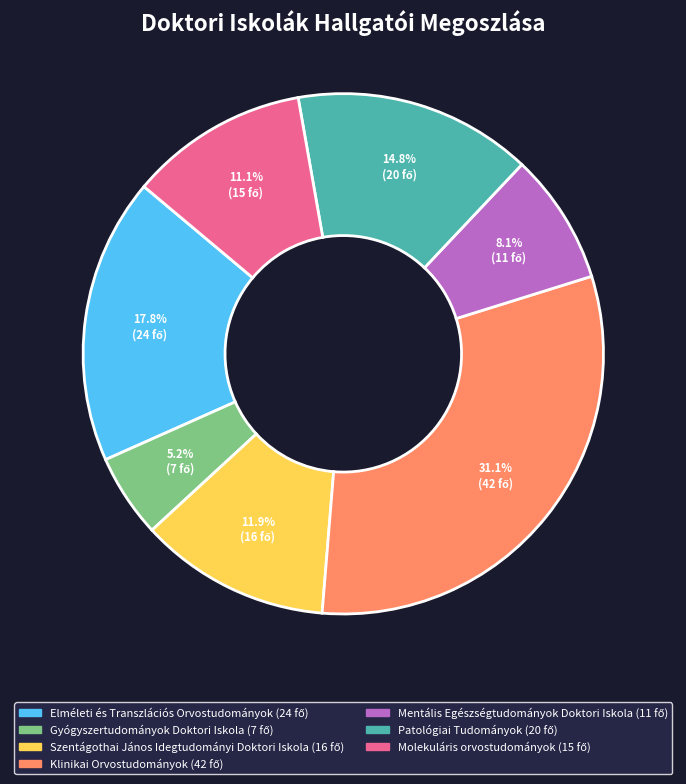

To the nearest percent, what is the average slice percentage?

14%